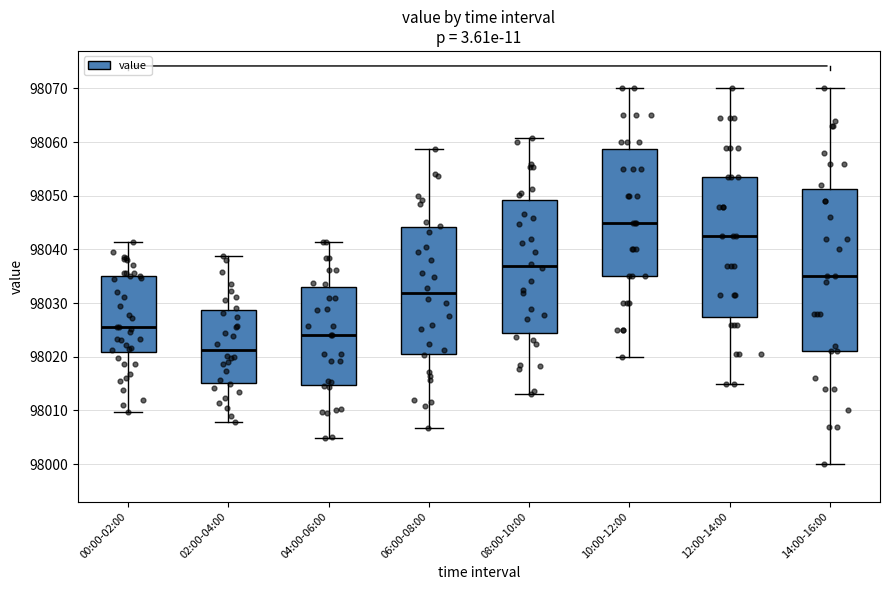

Which box's median line is the highest?

10:00-12:00